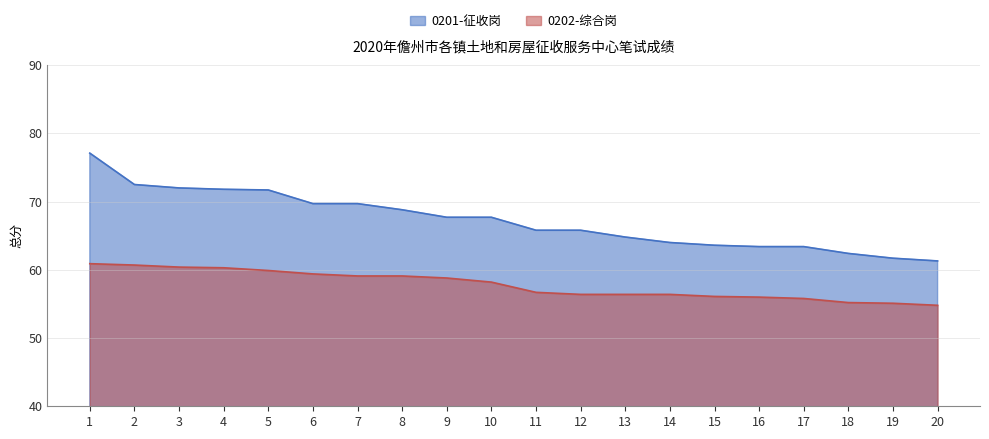

Reading right to left, what are all the values shown in this chart?

0201-征收岗: 61.3	61.7	62.4	63.4	63.4	63.6	64.0	64.8	65.8	65.8	67.7	67.7	68.8	69.7	69.7	71.7	71.8	72.0	72.5	77.1
0202-综合岗: 54.8	55.1	55.2	55.8	56.0	56.1	56.4	56.4	56.4	56.7	58.2	58.8	59.1	59.1	59.4	59.9	60.3	60.4	60.7	60.9